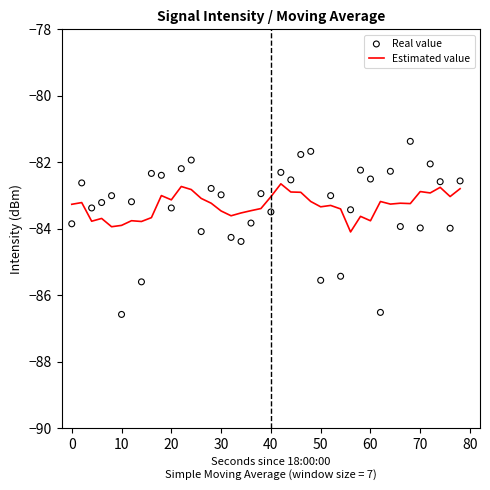

Which series contains the highest Y value?

Real value